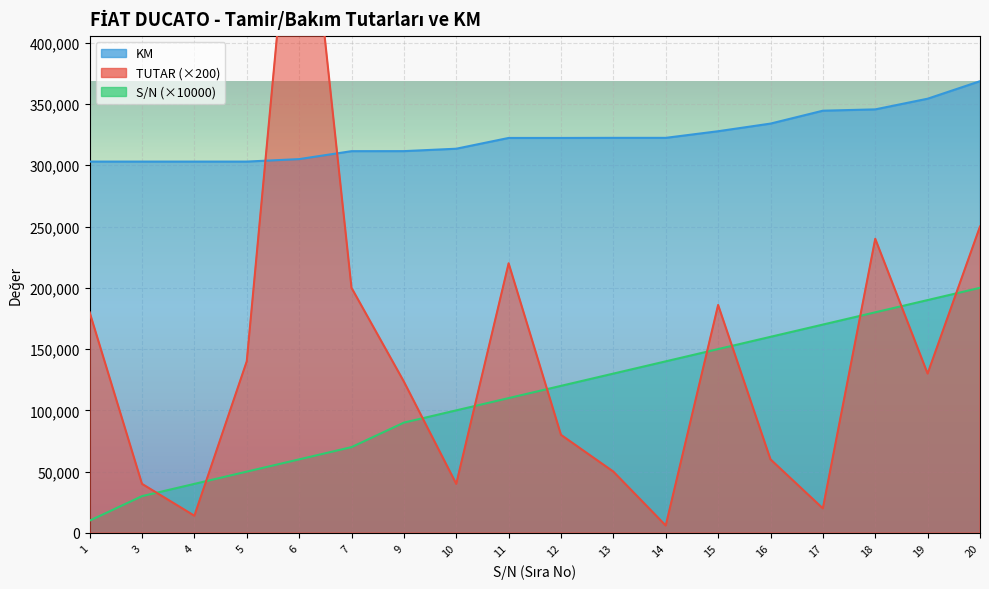

Which series has the largest range (max minus min)?

TUTAR